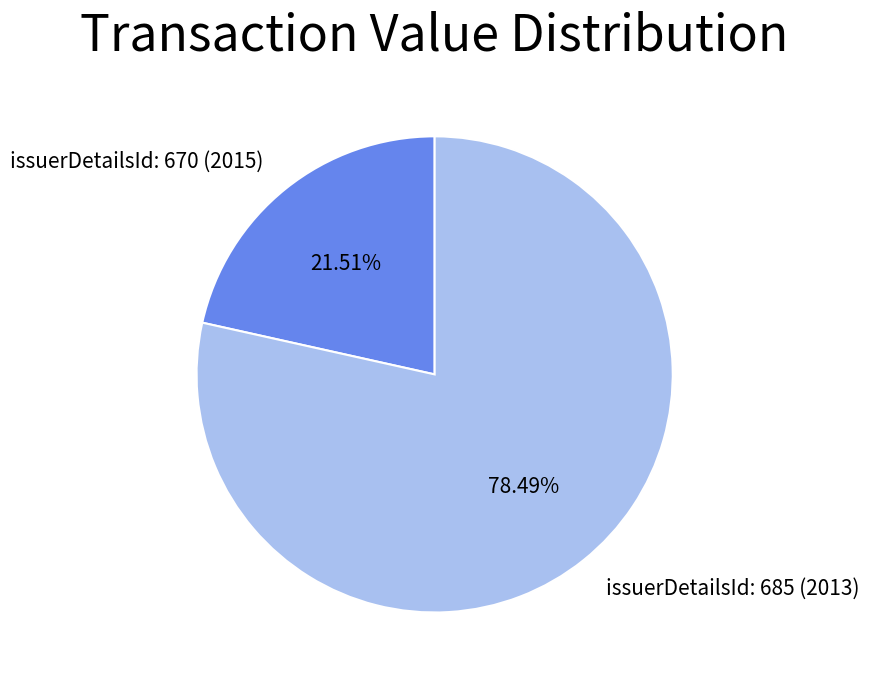

Rank the categories by value from lowest to highest.

issuerDetailsId: 670 (2015), issuerDetailsId: 685 (2013)